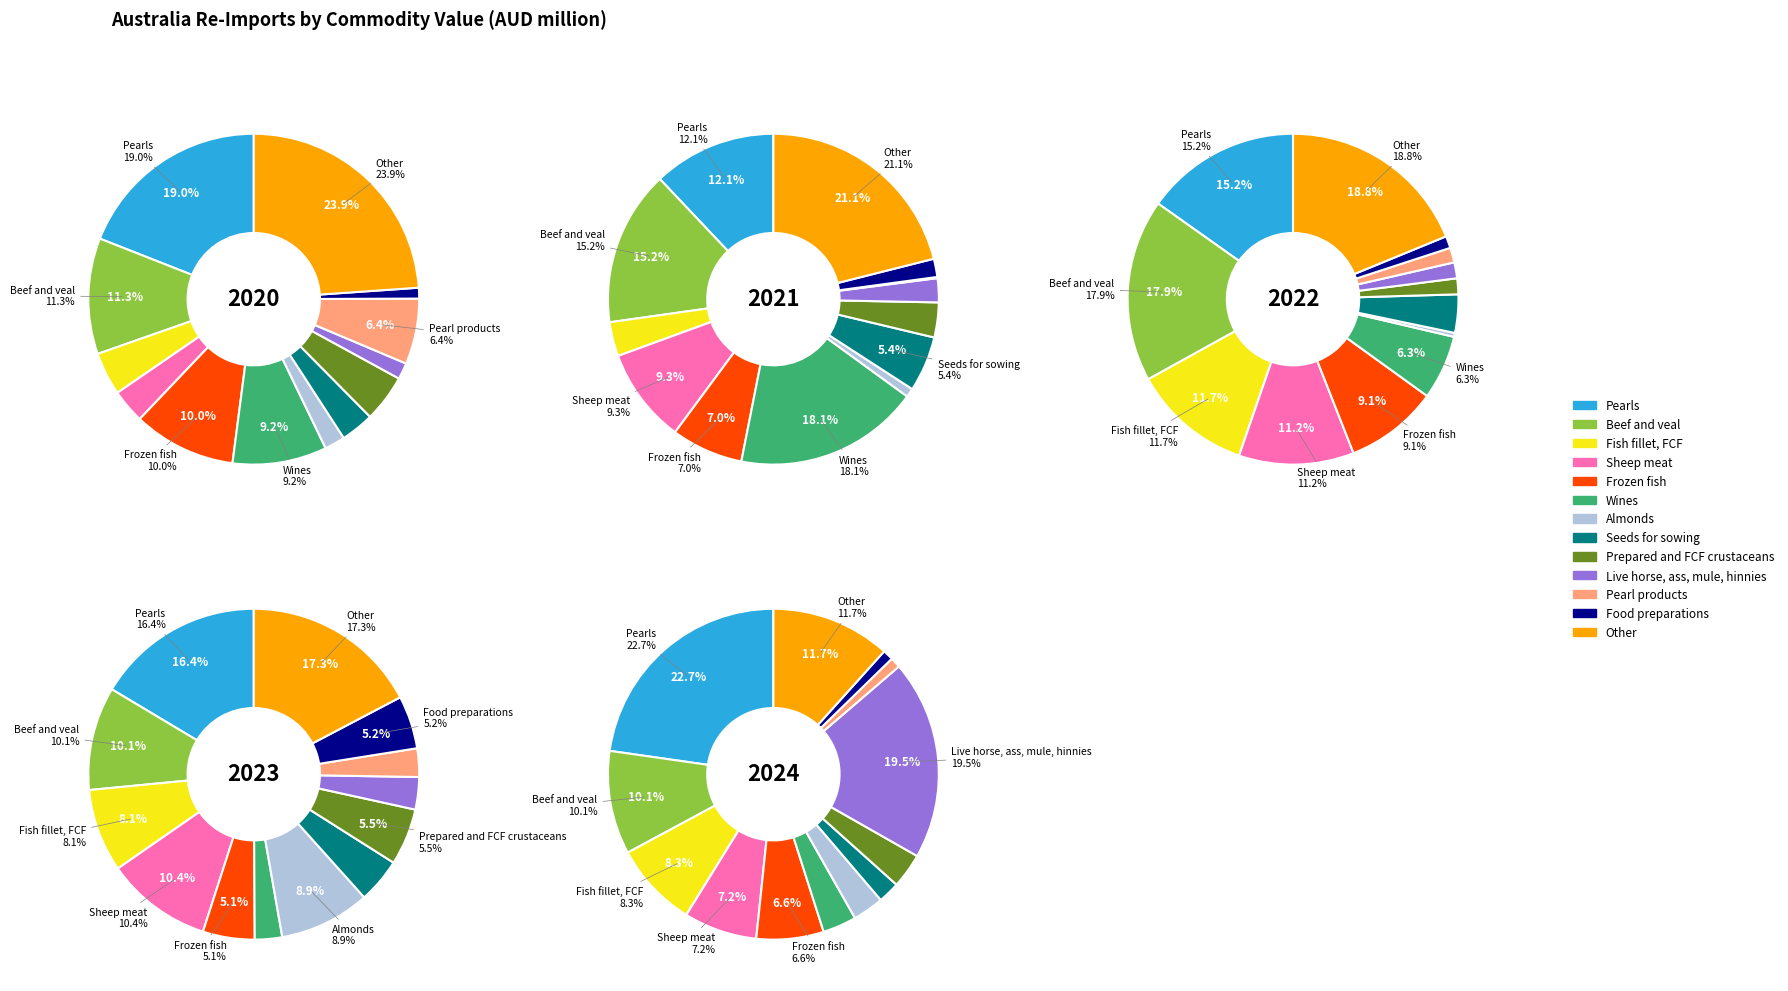

To the nearest percent, what is the combined percentage of Sheep meat and Live horse, ass, mule, hinnies?

13%